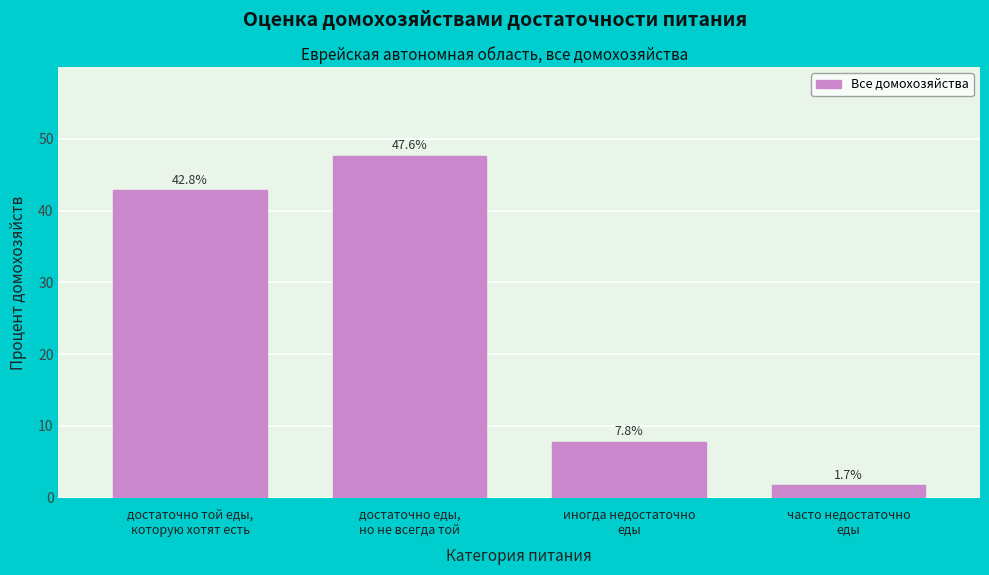

Reading left to right, transcribe all the data shown in this chart.

42.8	47.6	7.8	1.7